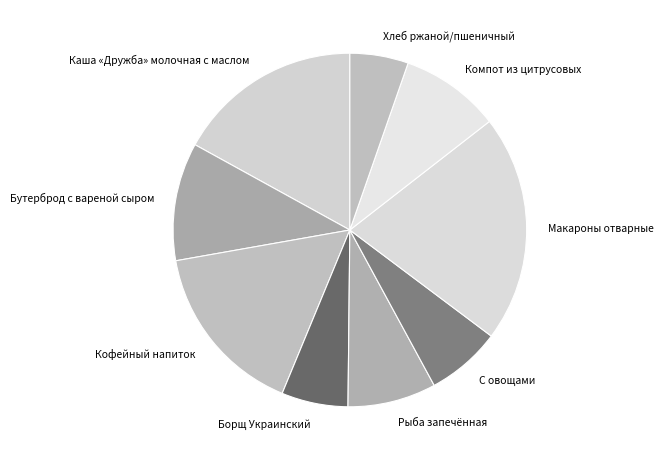

Count the number of slices in the pie.

9